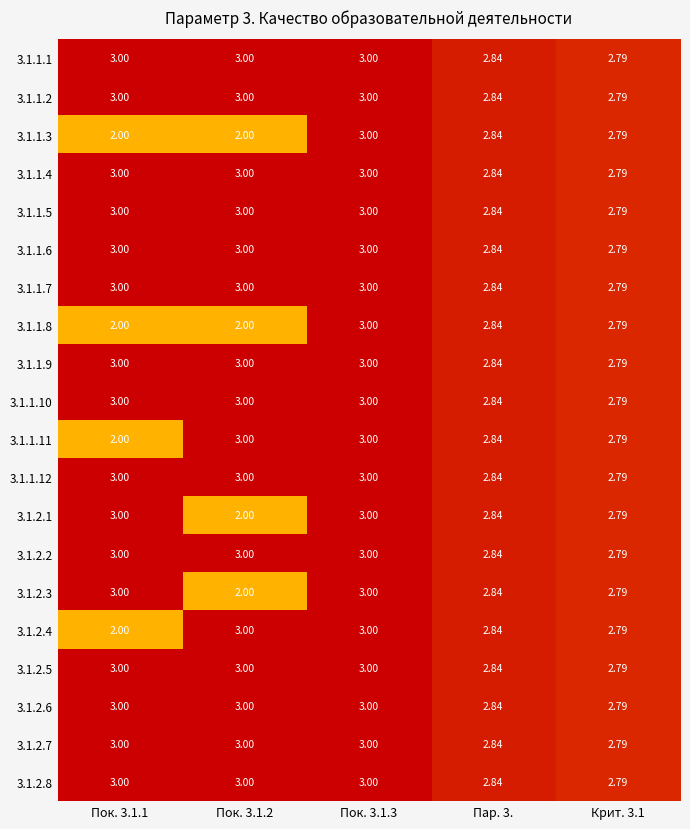

How many values in the 3.1.1.9 series are below 3?

2